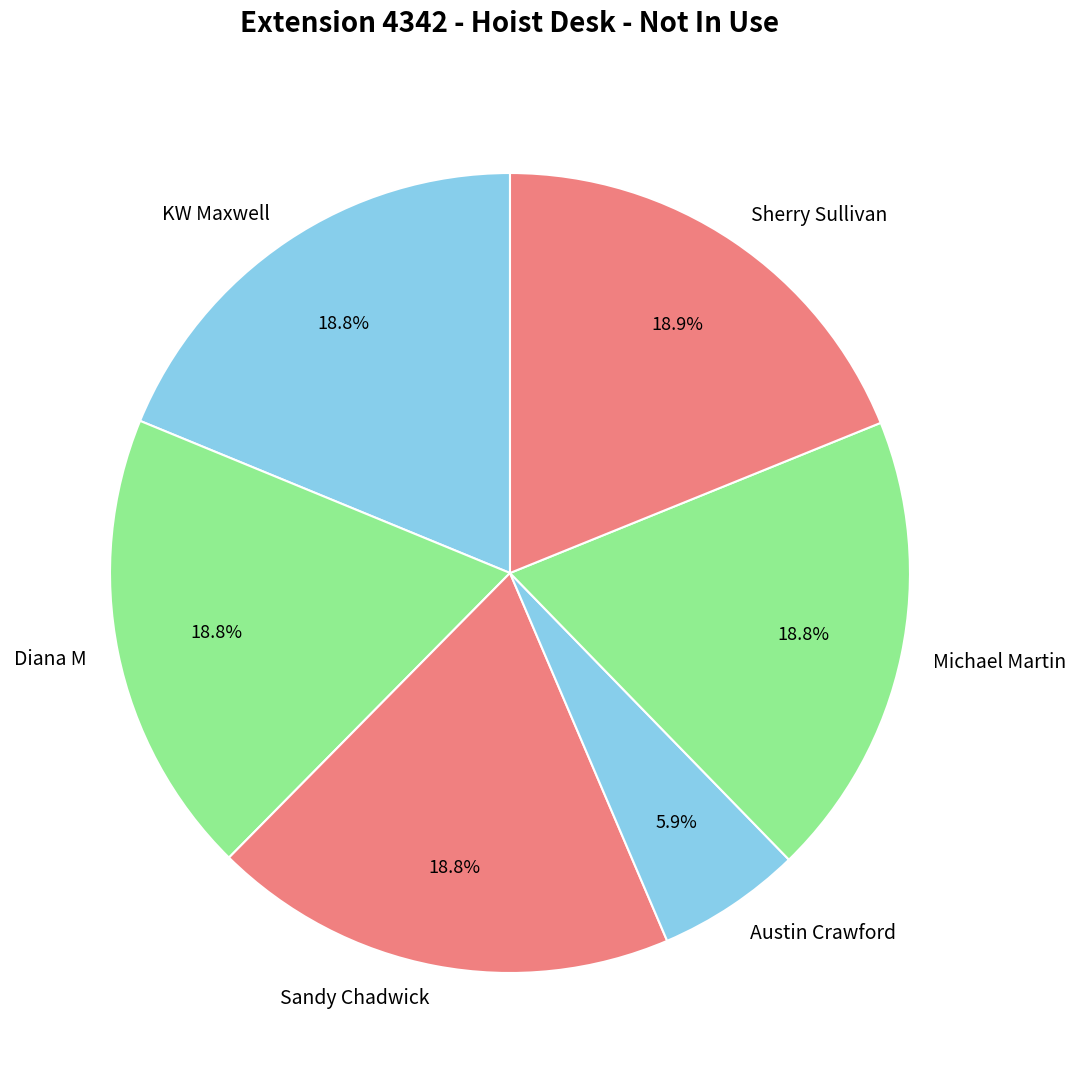

Which category has the smallest portion of the pie?

Austin Crawford